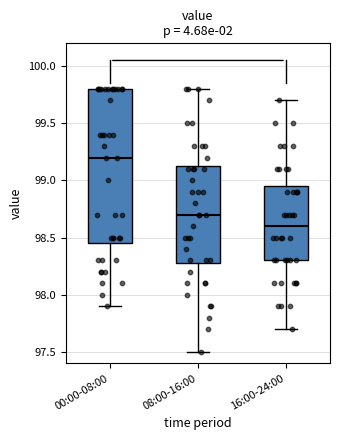

Reading left to right, transcribe this box plot: for each box, give where its median line is, the range the box spans, and where its two whiskers end, as read against the y-axis. The values are not printed on the chart, so give them approximately, as read against the axis.

00:00-08:00: median 99.20, box 98.45 to 99.80, whiskers 97.90 to 99.80
08:00-16:00: median 98.70, box 98.30 to 99.15, whiskers 97.50 to 99.80
16:00-24:00: median 98.60, box 98.30 to 98.95, whiskers 97.70 to 99.70